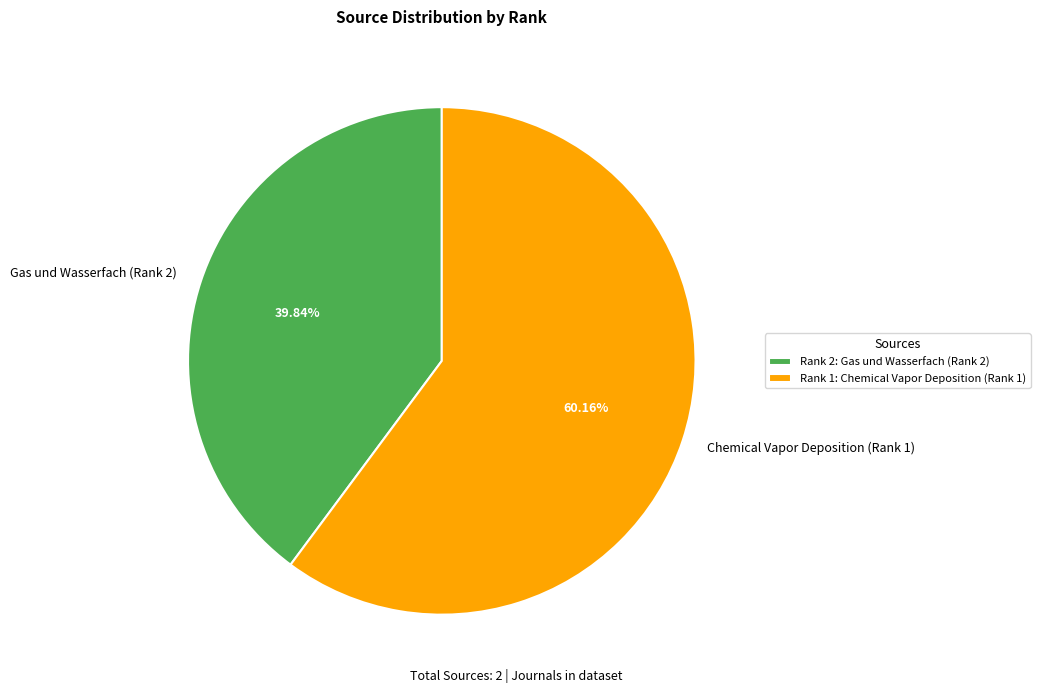

To the nearest percent, what is the difference between the largest and smallest slice percentages?

20%